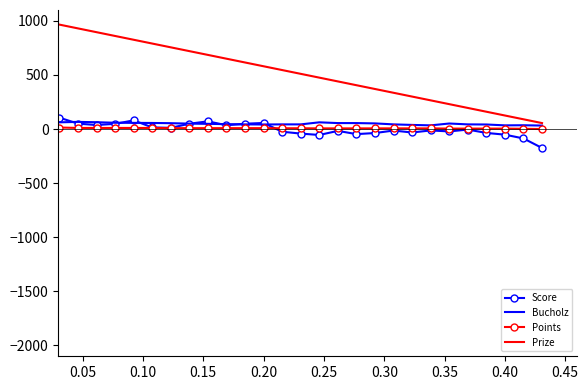

True or false: Prize and Score cross at least once.

False